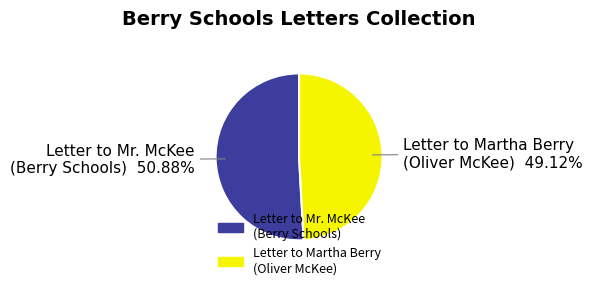

Is there any slice that represents more than half of the pie?

Yes